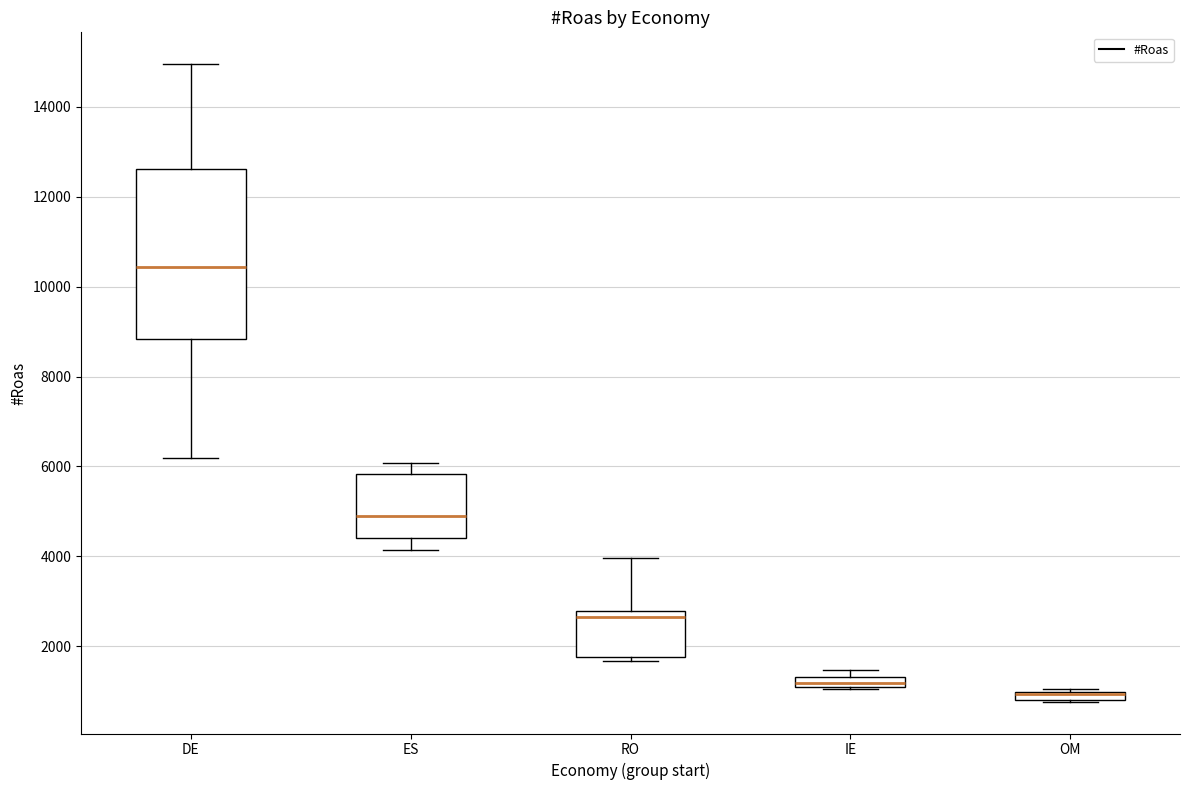

Which box is the tallest, from its lower edge to its upper edge?

DE